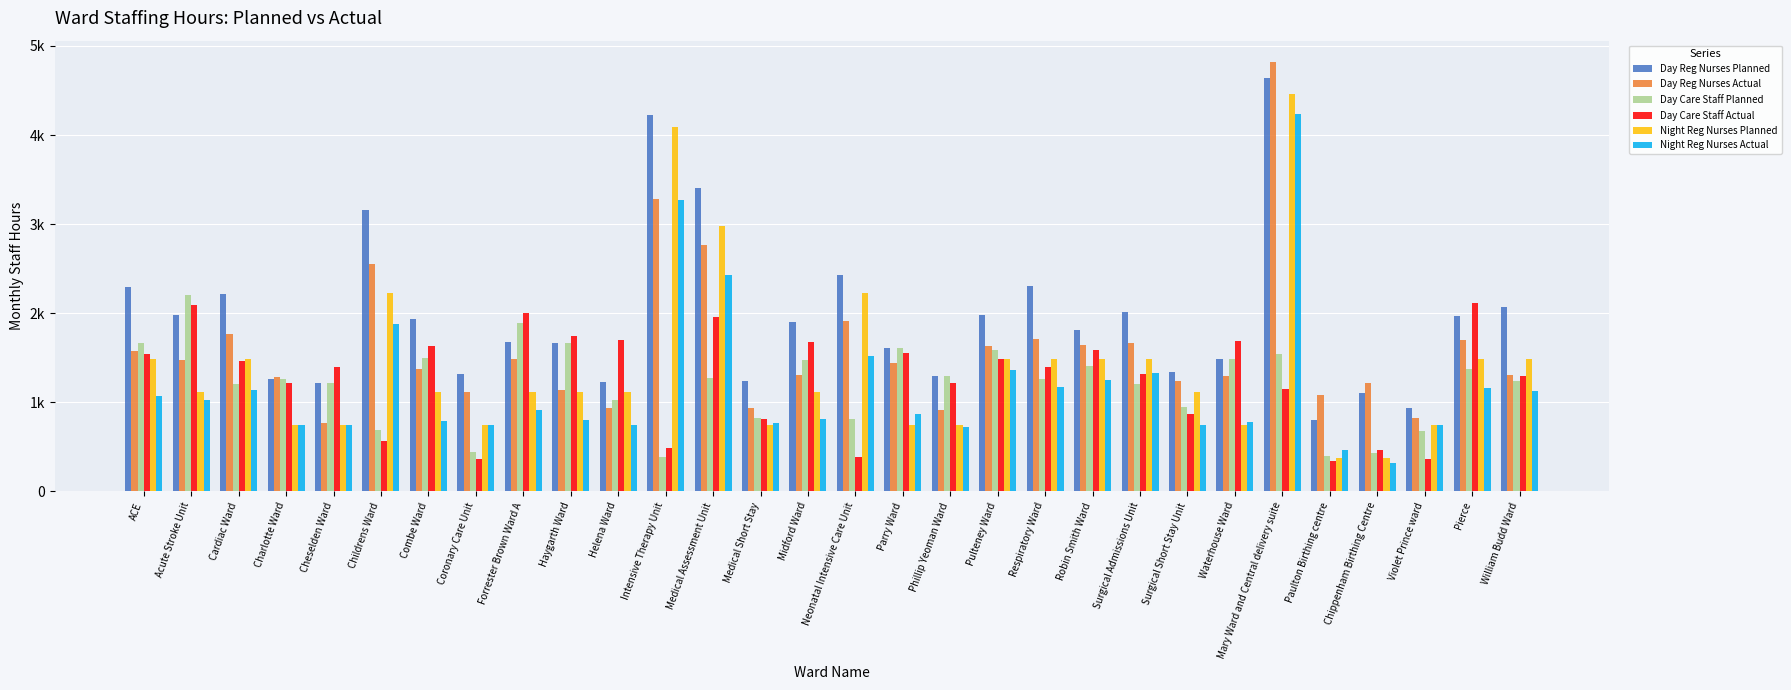

The value of Day Care Staff Actual at Chippenham Birthing Centre is 470.0. True or false?

True